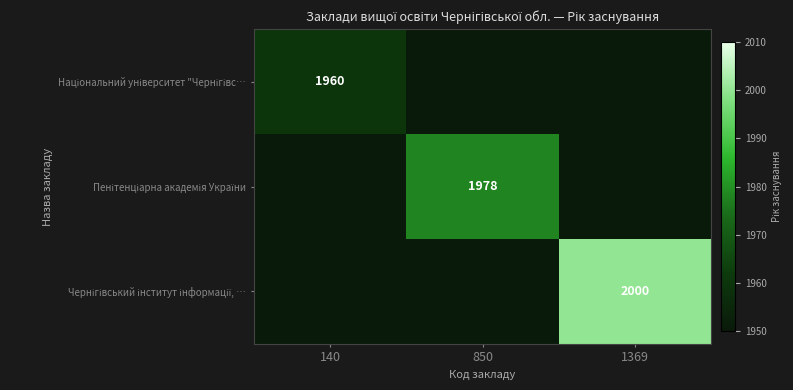

List the series in order of their peak value, lowest first.

Національний університет "Чернігівс…, Пенітенціарна академія України, Чернігівський інститут інформації, …